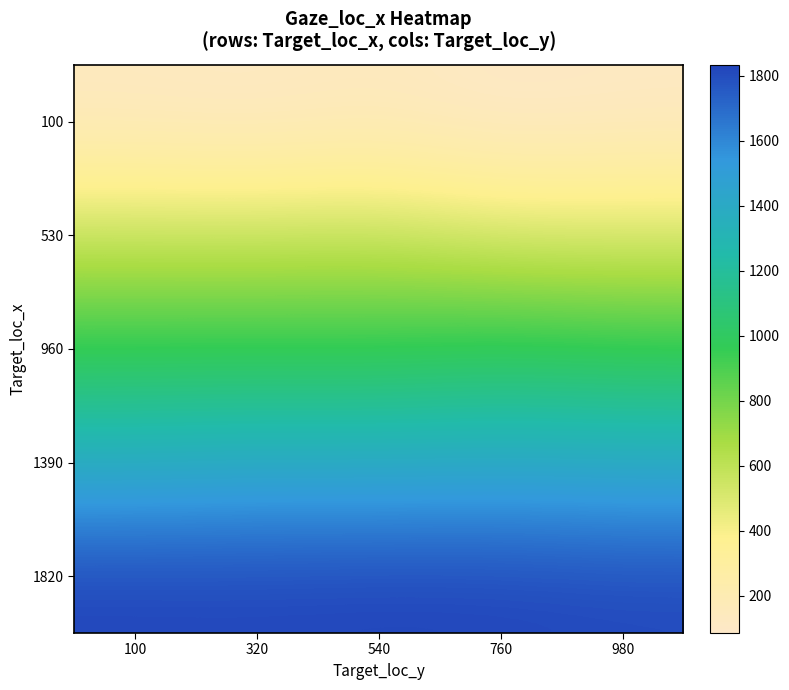

At which category does the chart reach its peak across all series?

540